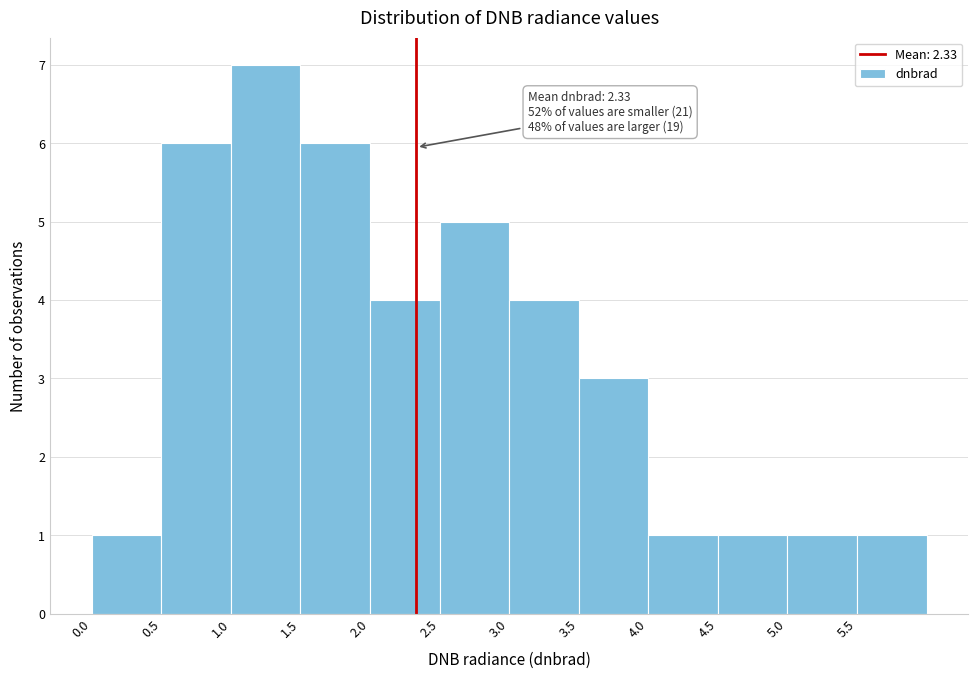

Which range on the x-axis has the tallest bar?

1.0 to 1.5